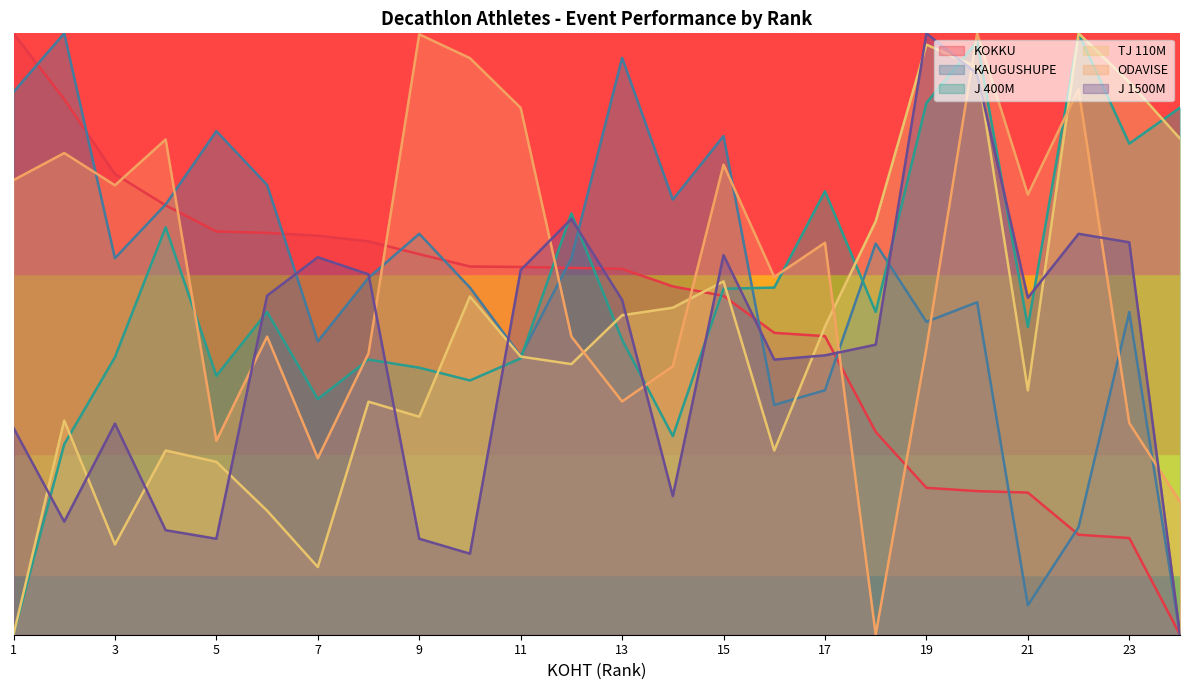

How many times do J 400M and KOKKU cross each other?

3